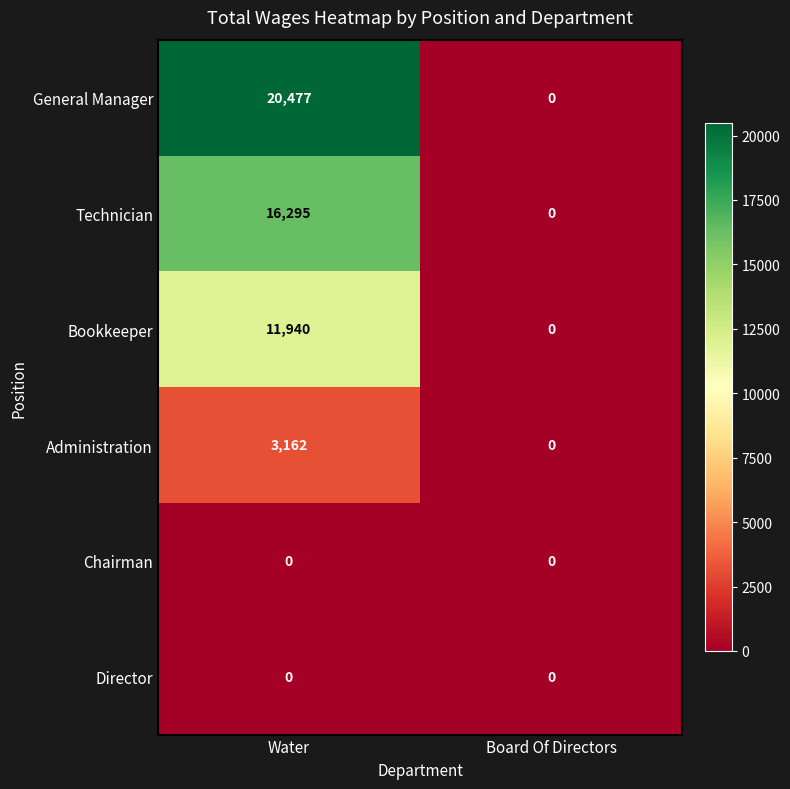

List the labels in order of Administration value, largest first.

Water, Board Of Directors